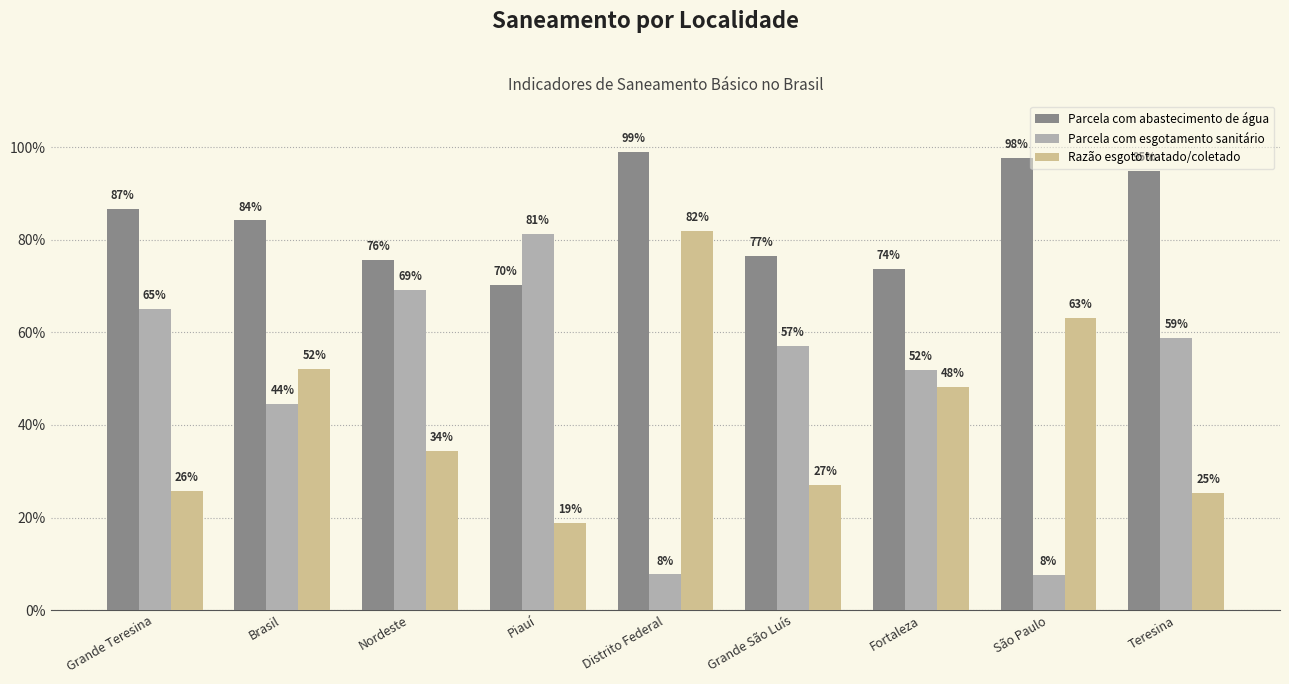

Does the chart contain stacked bars?

No